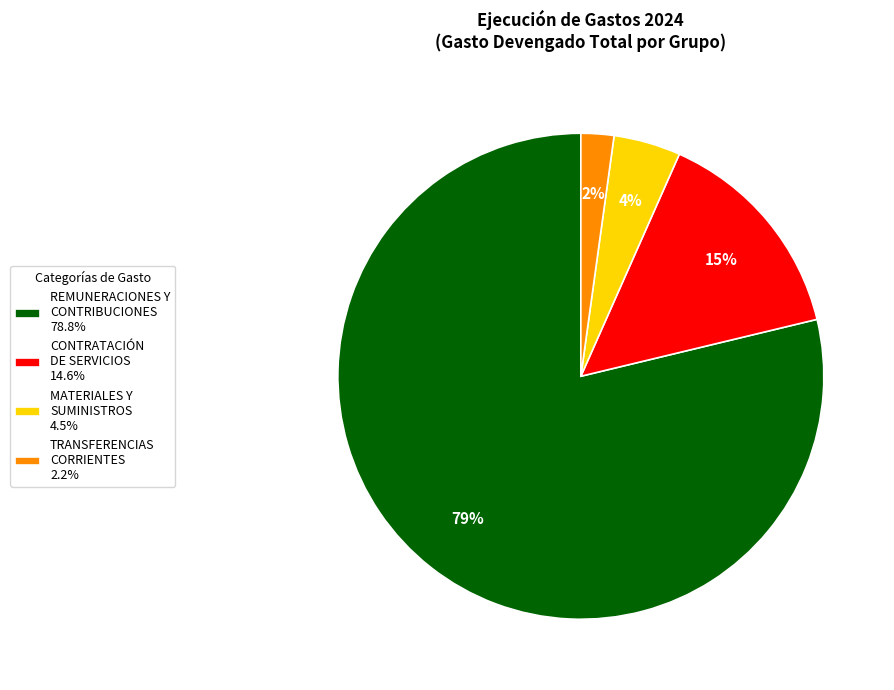

To the nearest percent, what percentage of the pie is TRANSFERENCIAS CORRIENTES?

2%